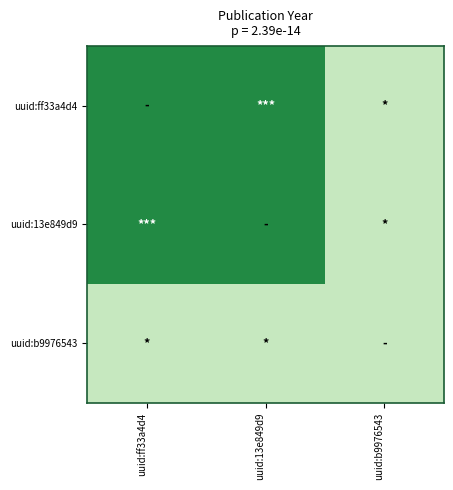

At how many categories does at least one series exceed 2014?

2